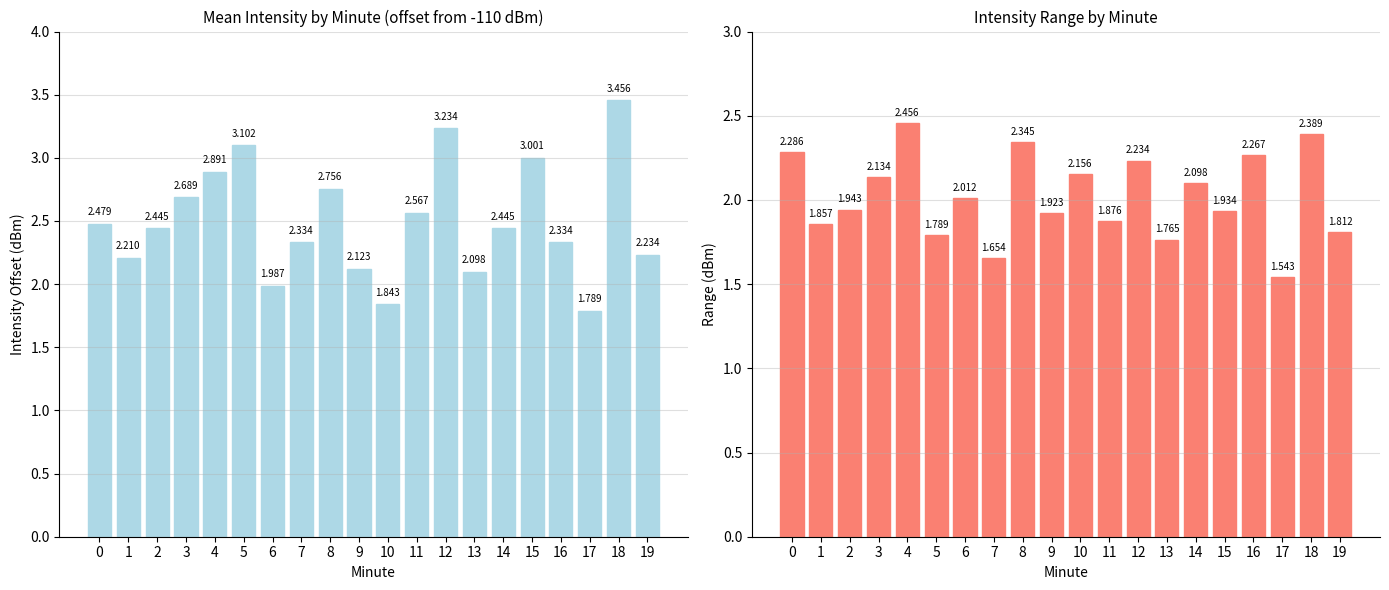

Rank the series by their average value, from highest to lowest.

Mean Intensity (dBm), Intensity Range (dBm)